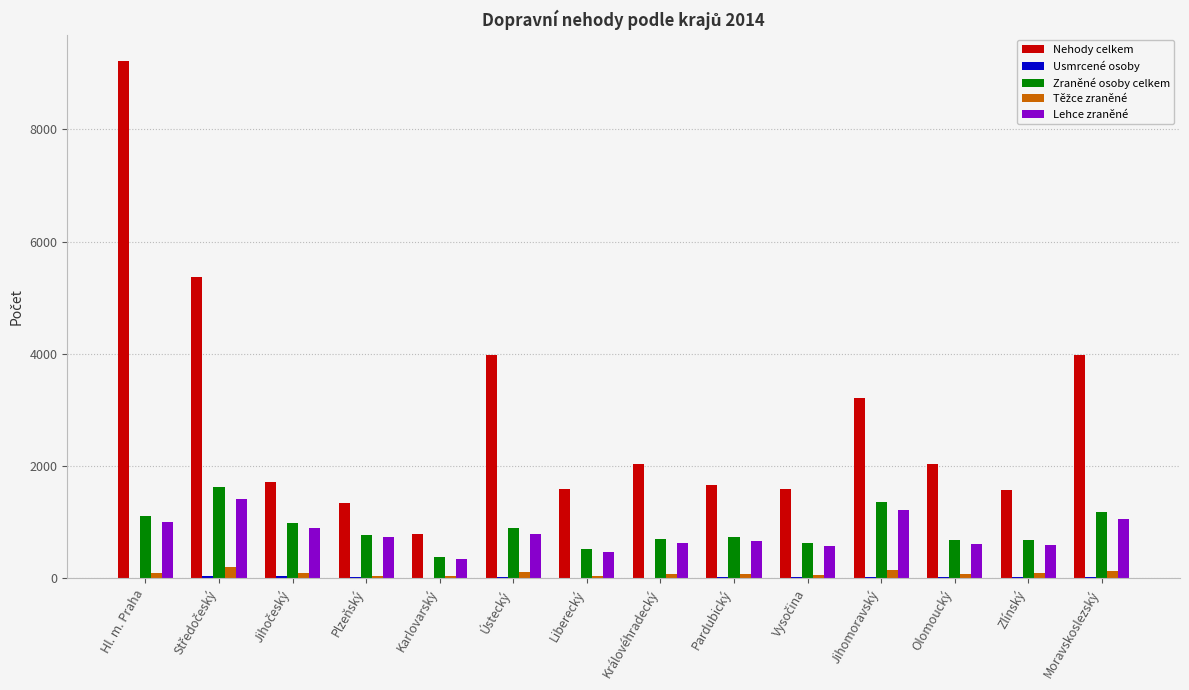

What is the sum of all Zraněné osoby celkem values?

12252